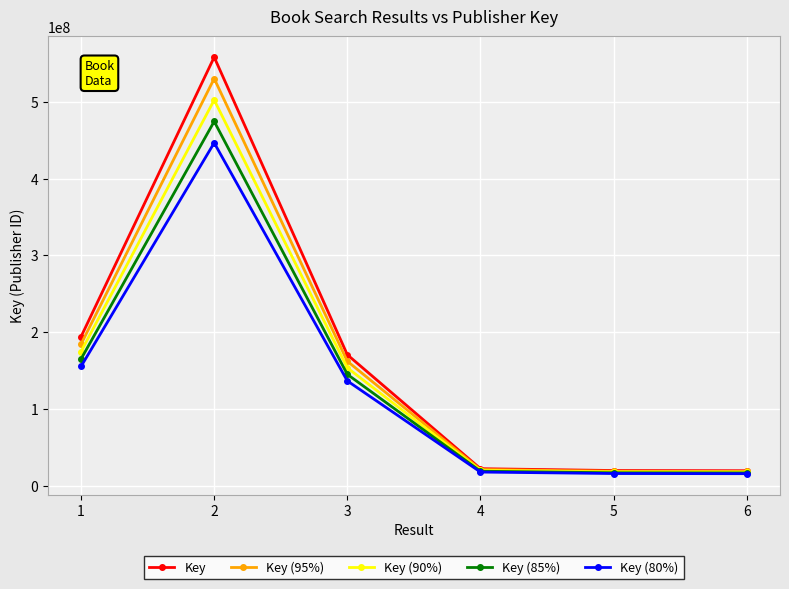

What is the difference between the Key (80%) values at 1 and 6?

139852783.2